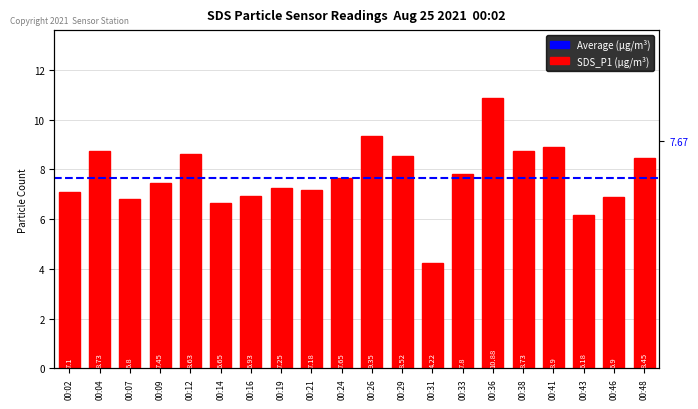

What is the value of the 12th bar from the left?

8.5